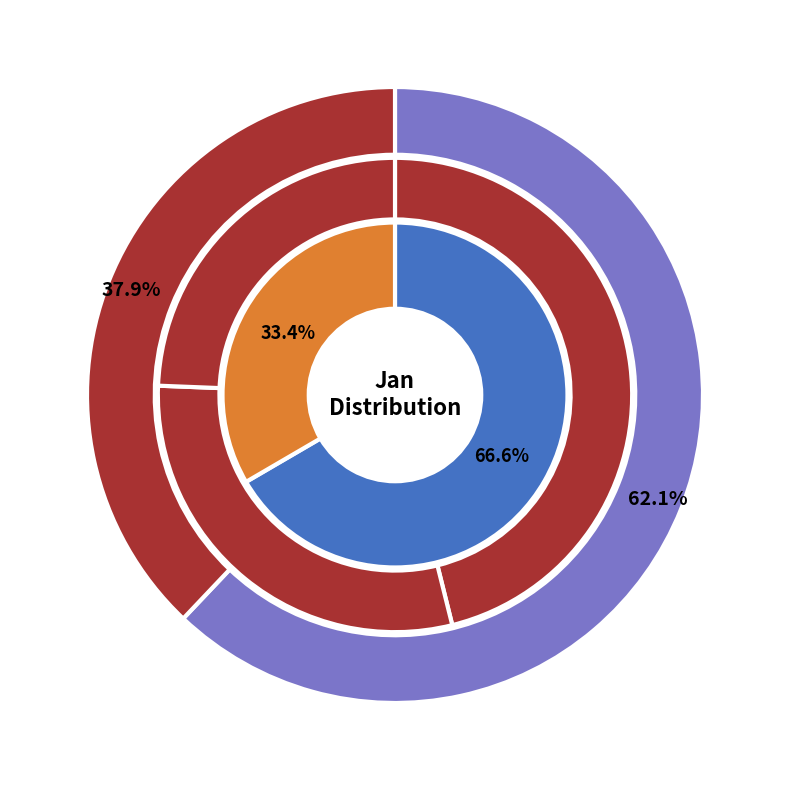

Combined, do pct75 and pct45 account for over 50%?

No